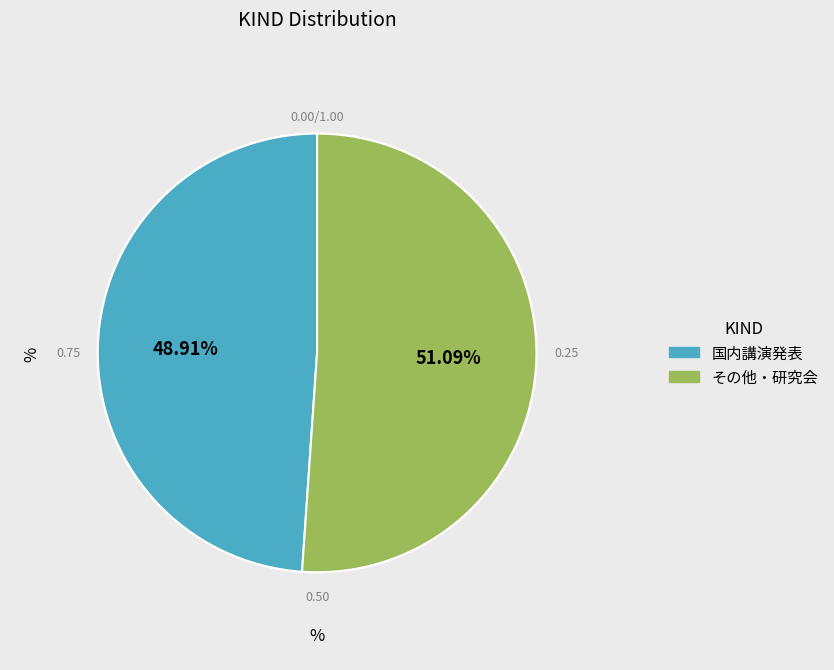

Rank the categories by value from highest to lowest.

その他・研究会, 国内講演発表